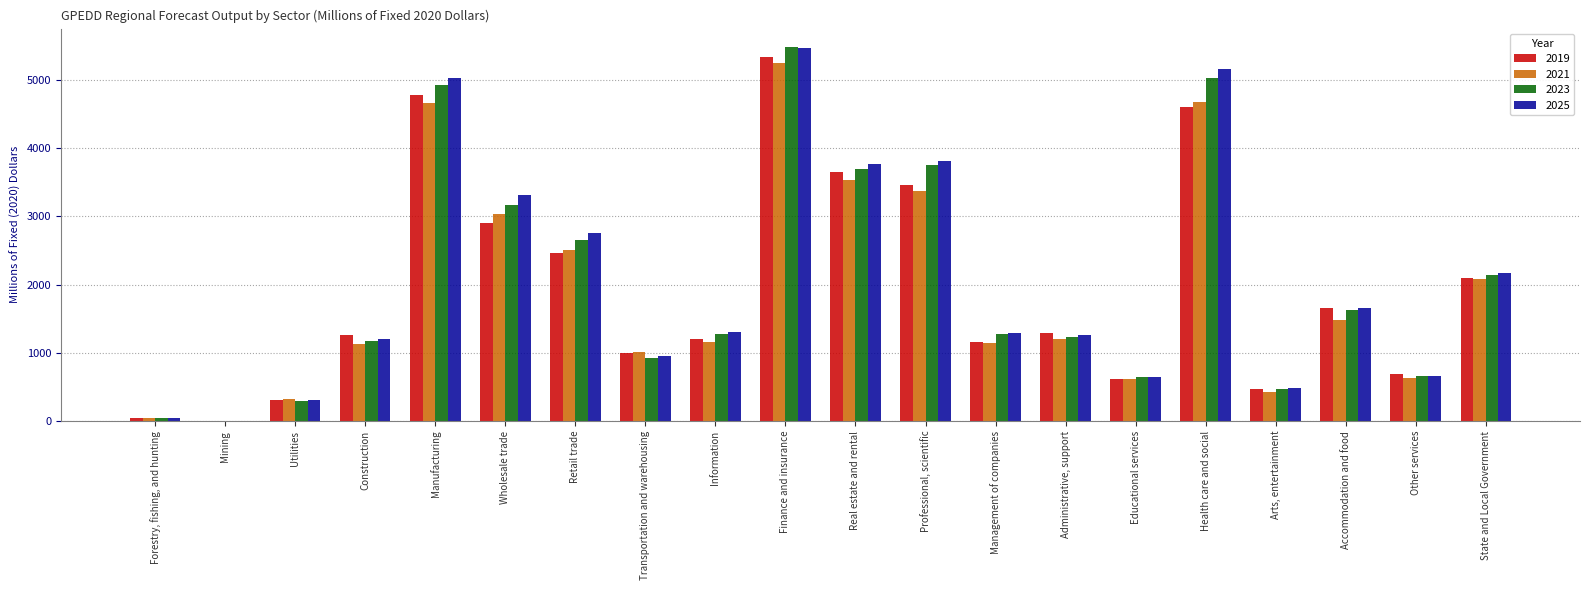

Between Management of companies and Accommodation and food, which series saw the biggest shift?

2019